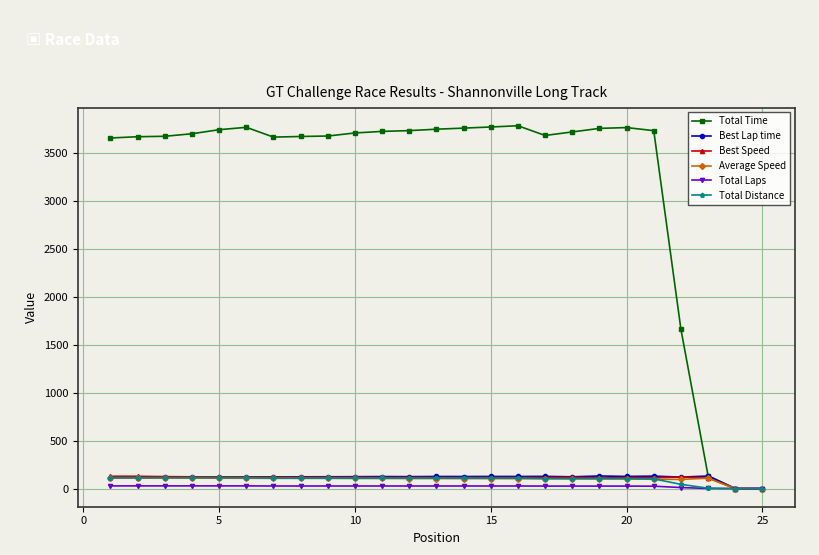

Which series has the widest spread of values?

Total Time